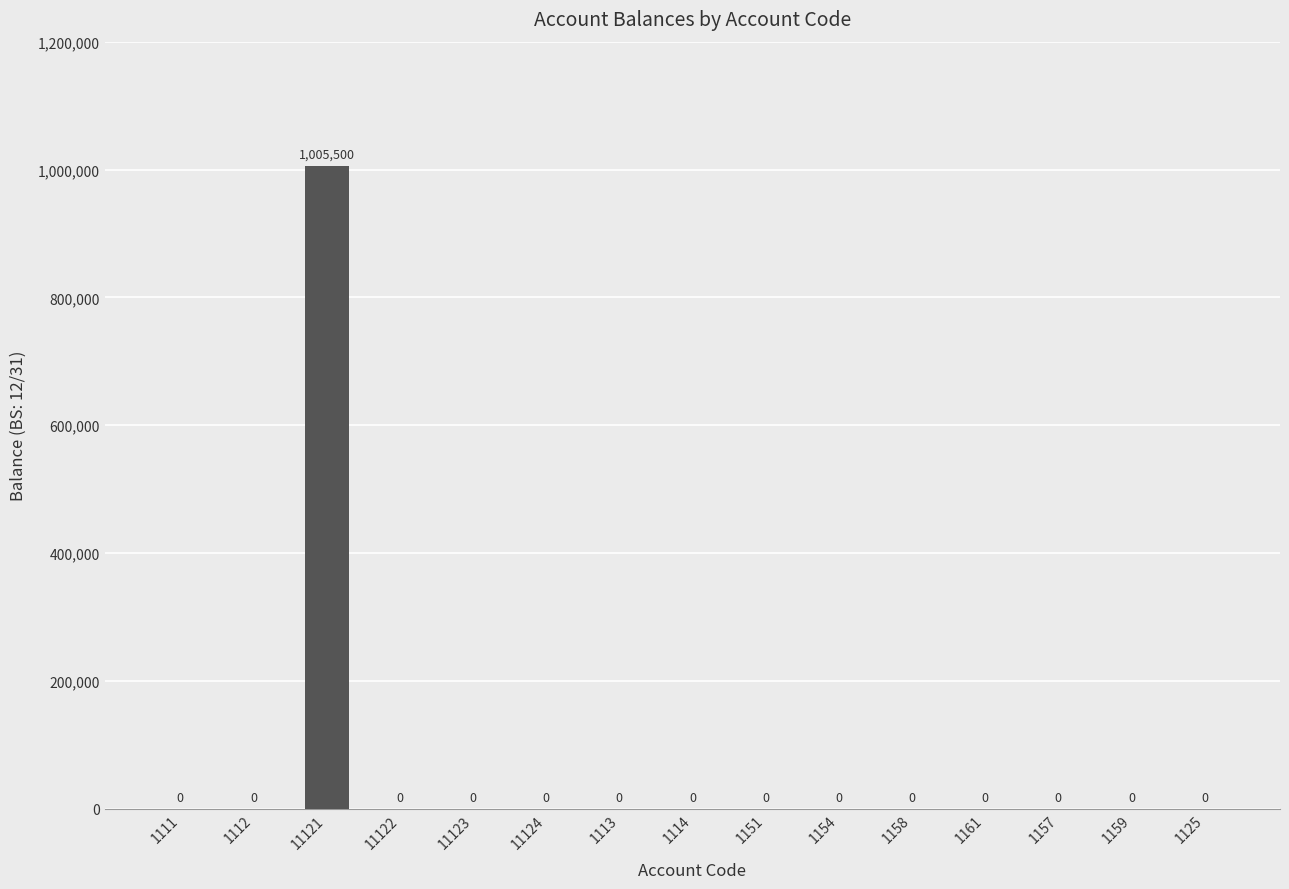

The value at 1151 is 0. True or false?

True